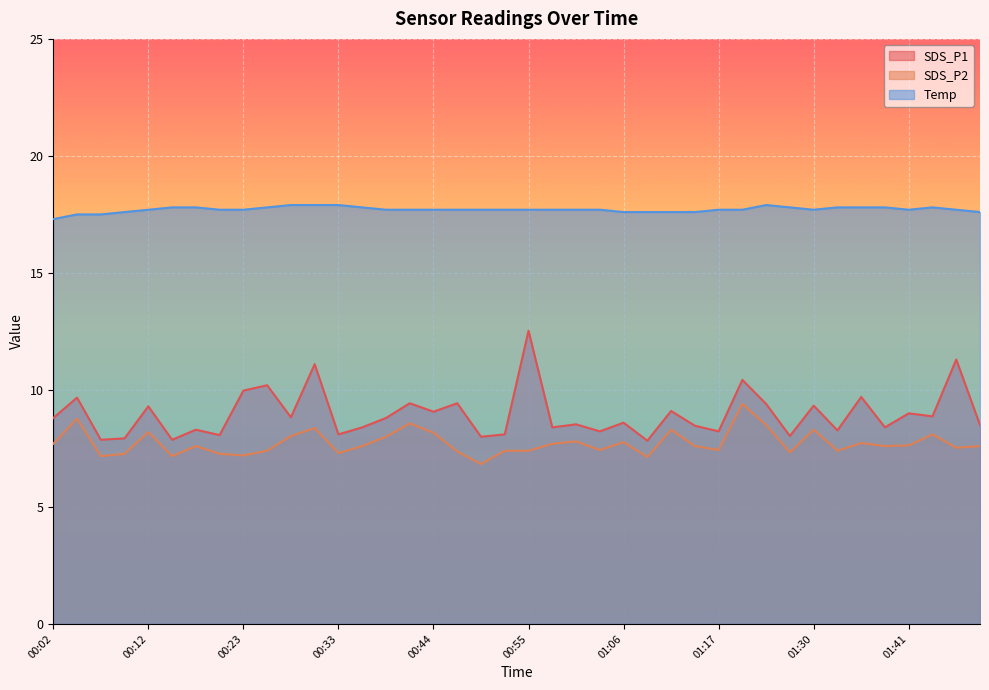

Reading left to right, list all the values displayed in this chart.

SDS_P1: 8.8	9.7	7.9	7.9	9.3	7.9	8.3	8.1	10.0	10.2	8.8	11.1	8.1	8.4	8.8	9.4	9.1	9.4	8.0	8.1	12.5	8.4	8.5	8.2	8.6	7.8	9.1	8.5	8.2	10.4	9.4	8.0	9.3	8.3	9.7	8.4	9.0	8.9	11.3	8.5
SDS_P2: 7.7	8.8	7.2	7.3	8.2	7.2	7.6	7.3	7.2	7.4	8.0	8.4	7.3	7.6	8.0	8.6	8.2	7.4	6.8	7.4	7.4	7.7	7.8	7.4	7.8	7.1	8.3	7.6	7.4	9.4	8.5	7.3	8.3	7.4	7.7	7.6	7.6	8.1	7.5	7.6
Temp: 17.3	17.5	17.5	17.6	17.7	17.8	17.8	17.7	17.7	17.8	17.9	17.9	17.9	17.8	17.7	17.7	17.7	17.7	17.7	17.7	17.7	17.7	17.7	17.7	17.6	17.6	17.6	17.6	17.7	17.7	17.9	17.8	17.7	17.8	17.8	17.8	17.7	17.8	17.7	17.6